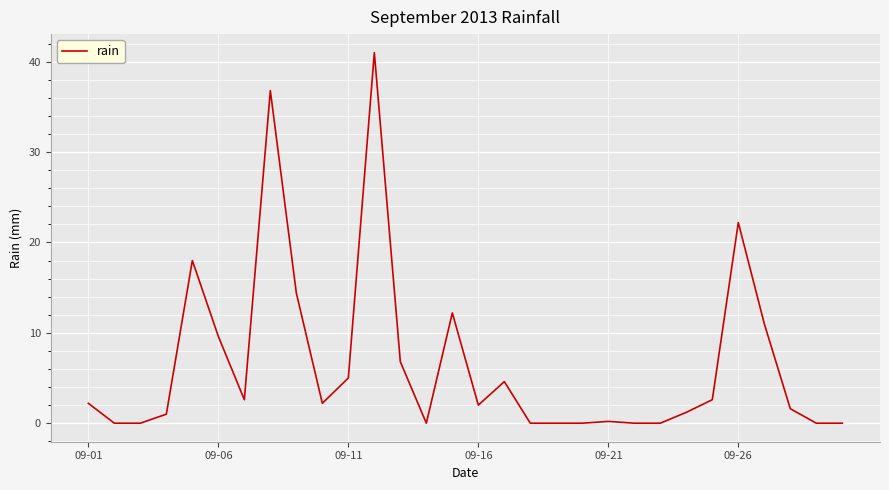

What is the difference between the maximum and minimum values?

41.0